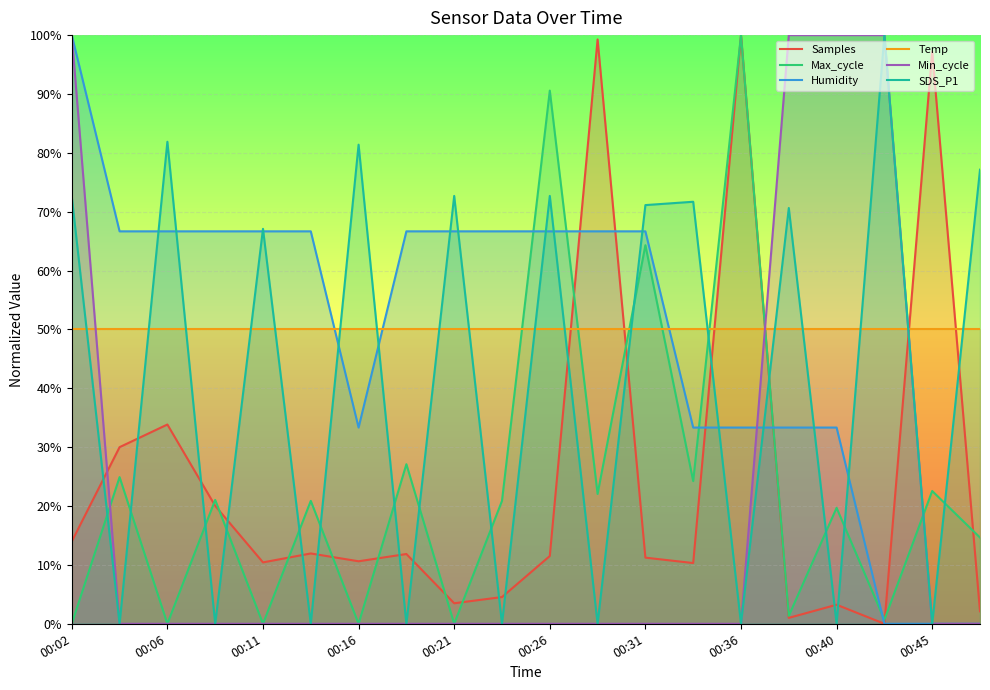

What is the lowest value of the Temp series?

50.0